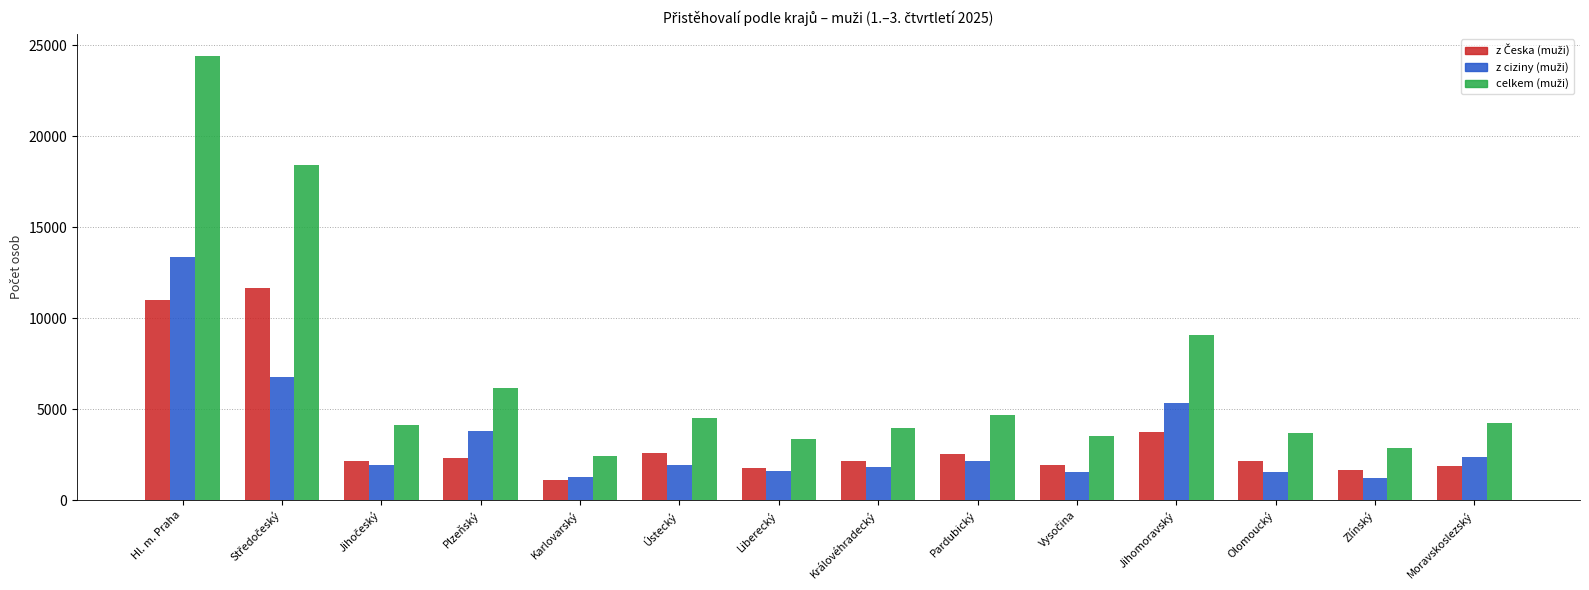

What is the maximum value shown in the chart?

24416